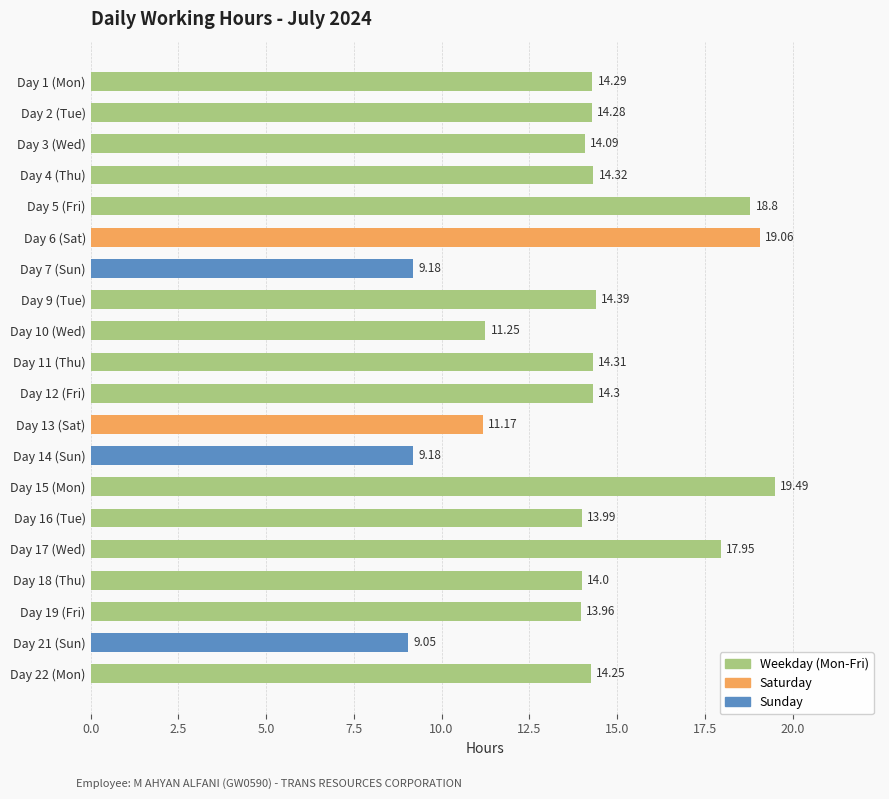

What is the maximum value shown in the chart?

19.5